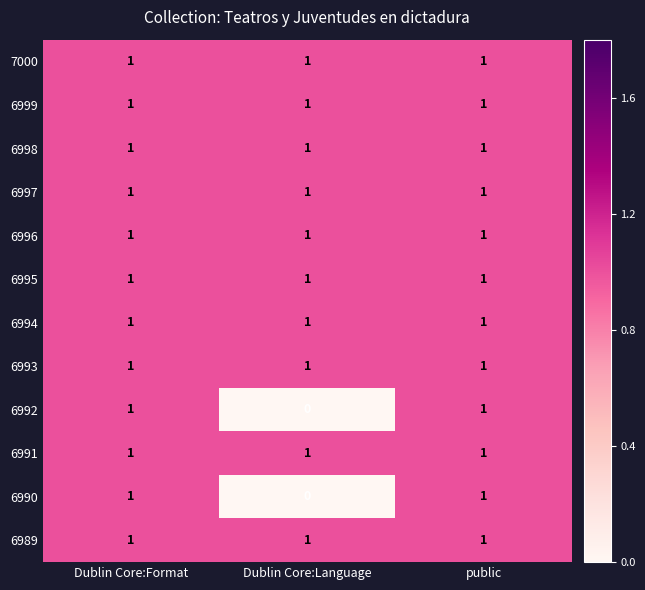

The value of 6991 at Dublin Core:Format is 1. True or false?

True